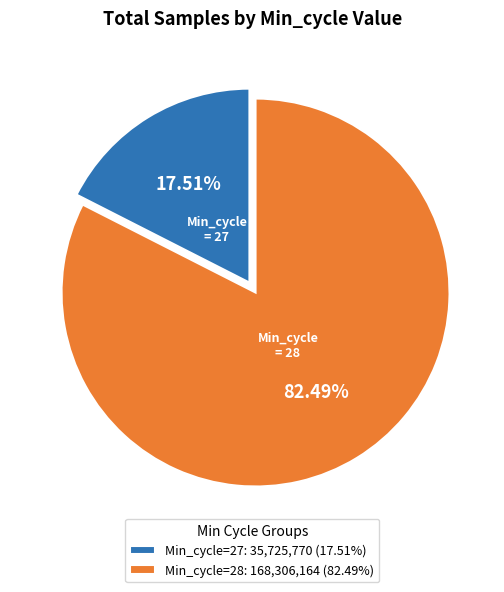

How many segments does this pie chart have?

2